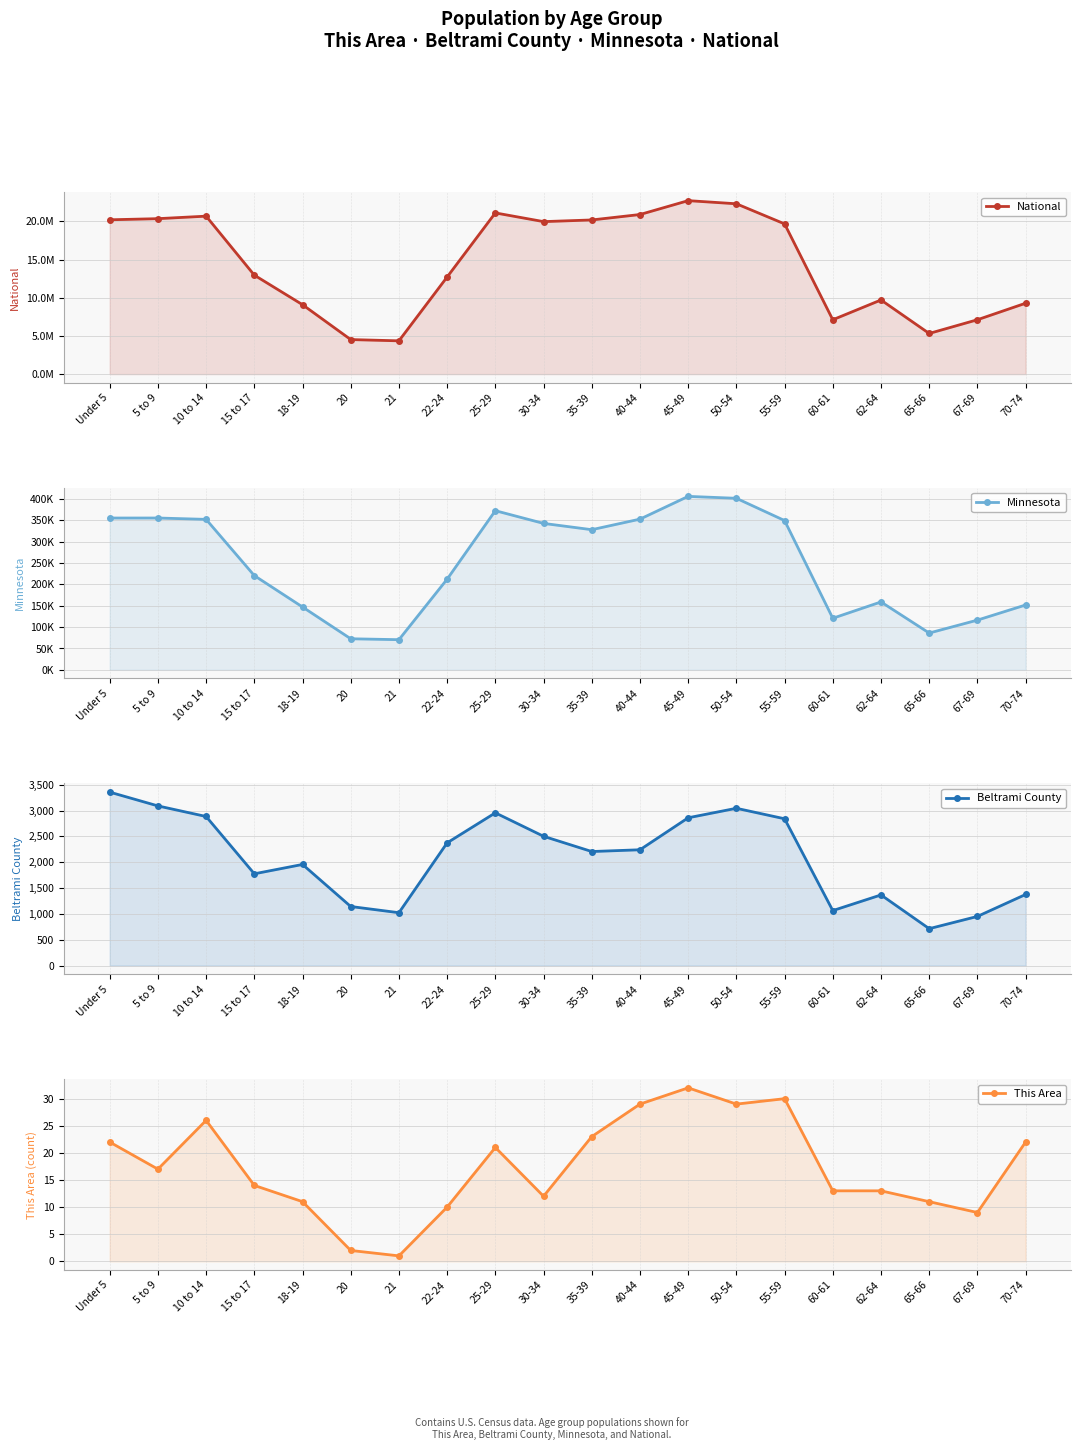

What is the minimum value for National?

4354294